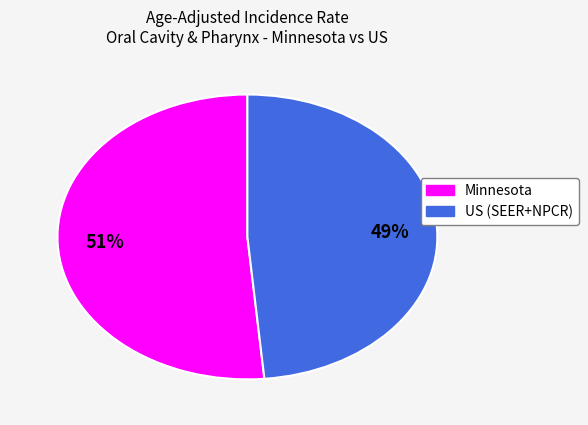

To the nearest percent, what portion does US (SEER+NPCR) represent?

49%